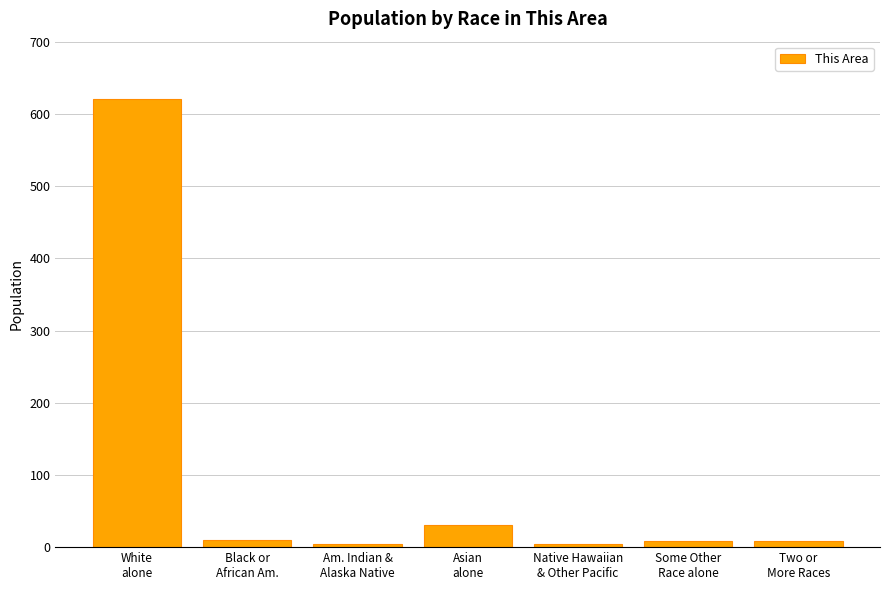

What is the label of the 2nd bar from the left?

Black or
African Am.